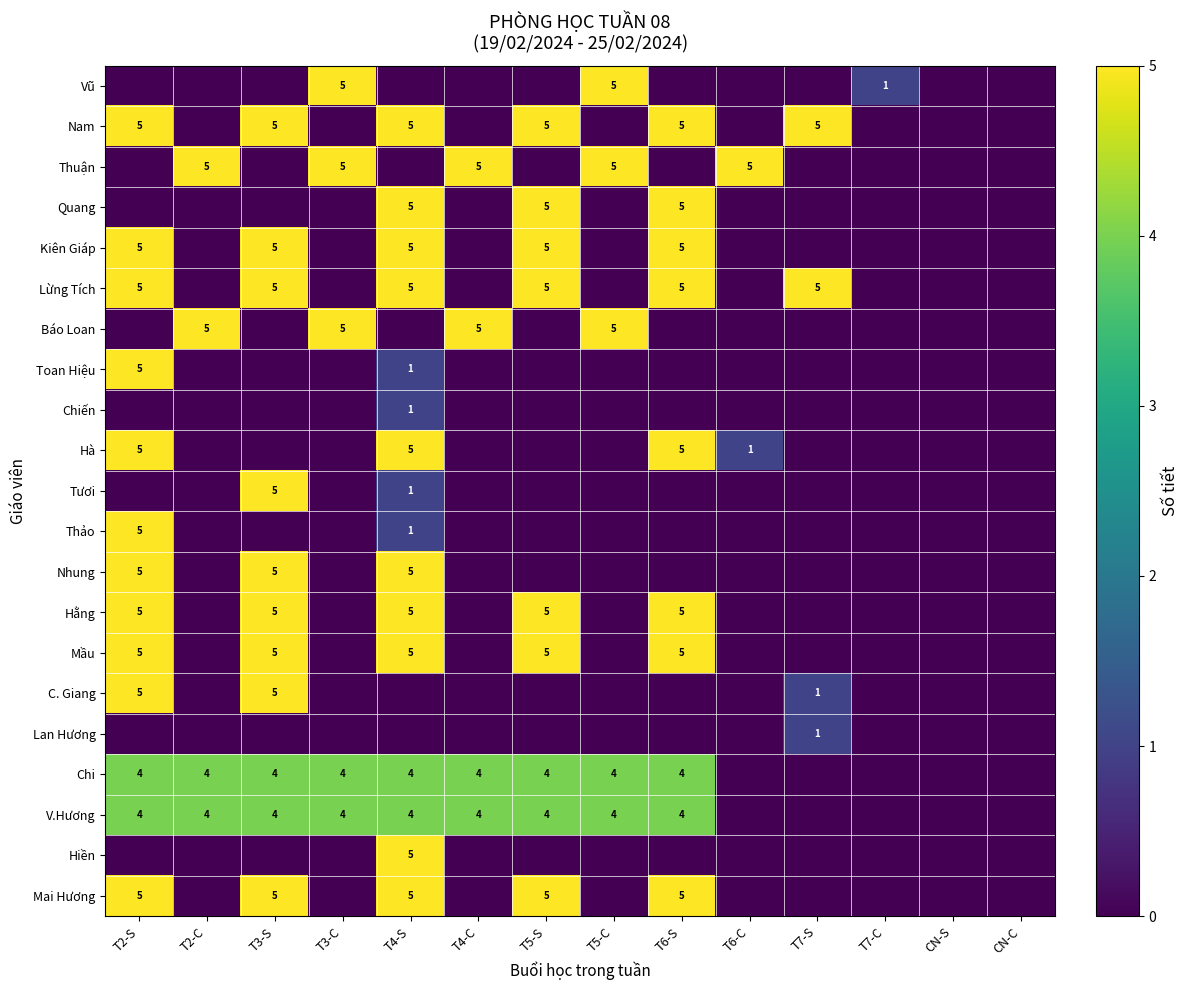

The value of Mai Hương at T5-S is 5. True or false?

True